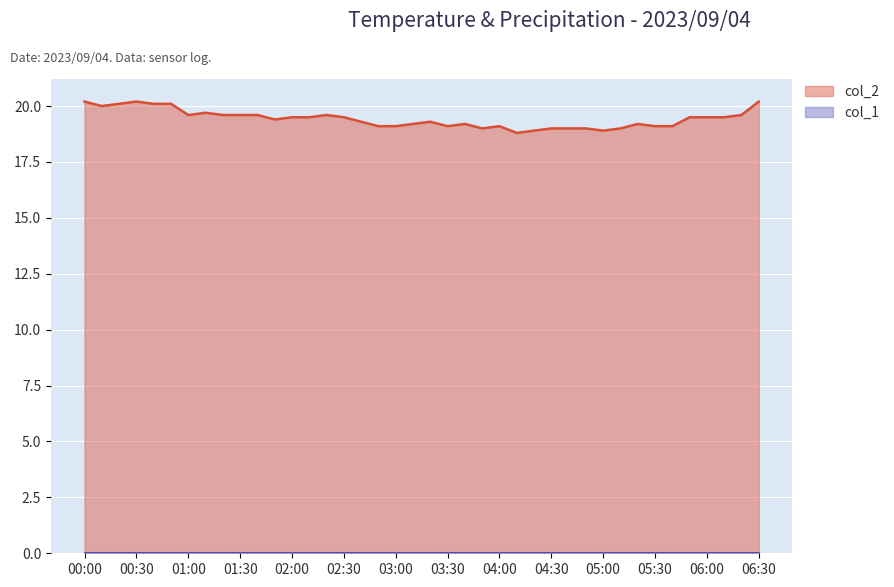

What is the label of the 3rd point from the left?

2023/09/04 00:20:00